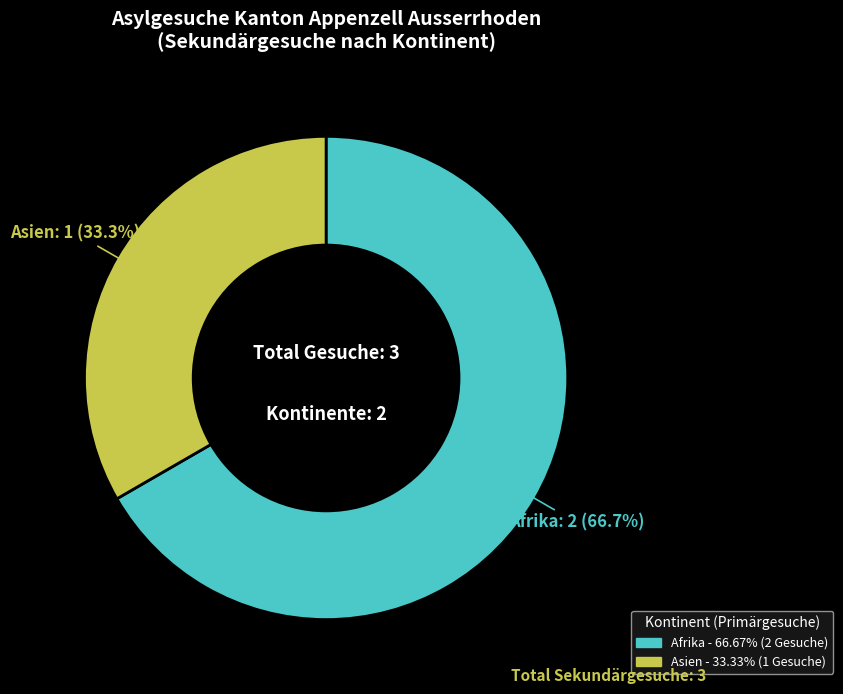

Which slice is the largest?

Afrika